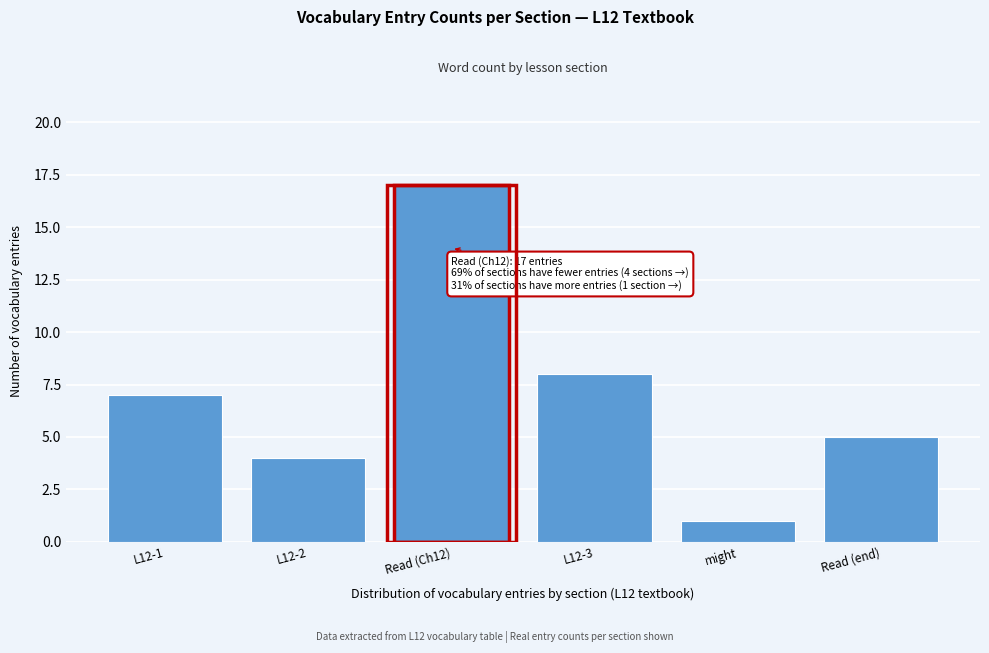

Reading left to right, list all the values displayed in this chart.

L12-1=7	L12-2=4	Read (Ch12)=17	L12-3=8	might=1	Read (end)=5